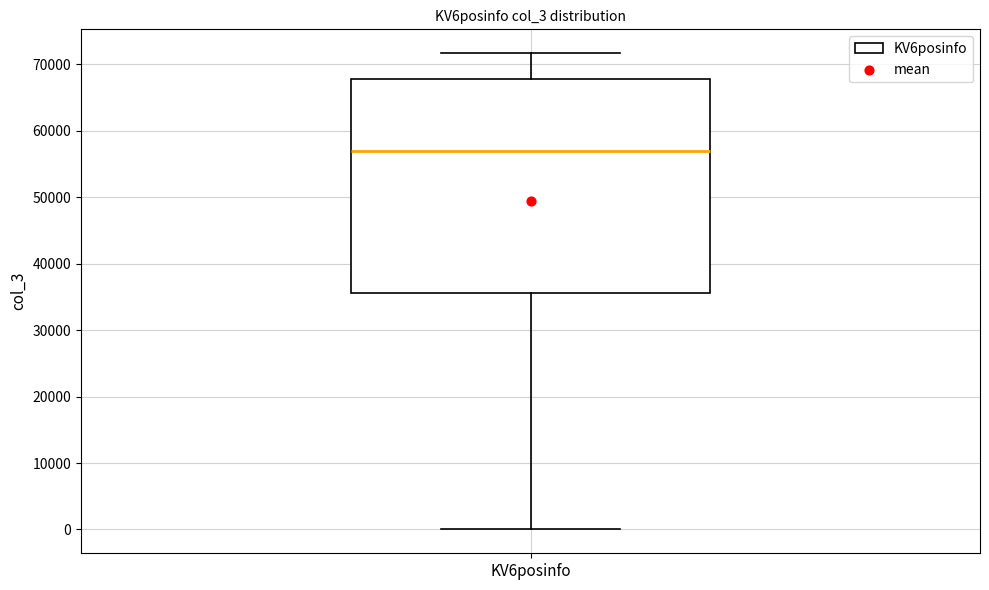

Where is the upper edge of the box for KV6posinfo on the y-axis? The values are not printed on the chart, so give them approximately, as read against the axis.

68000